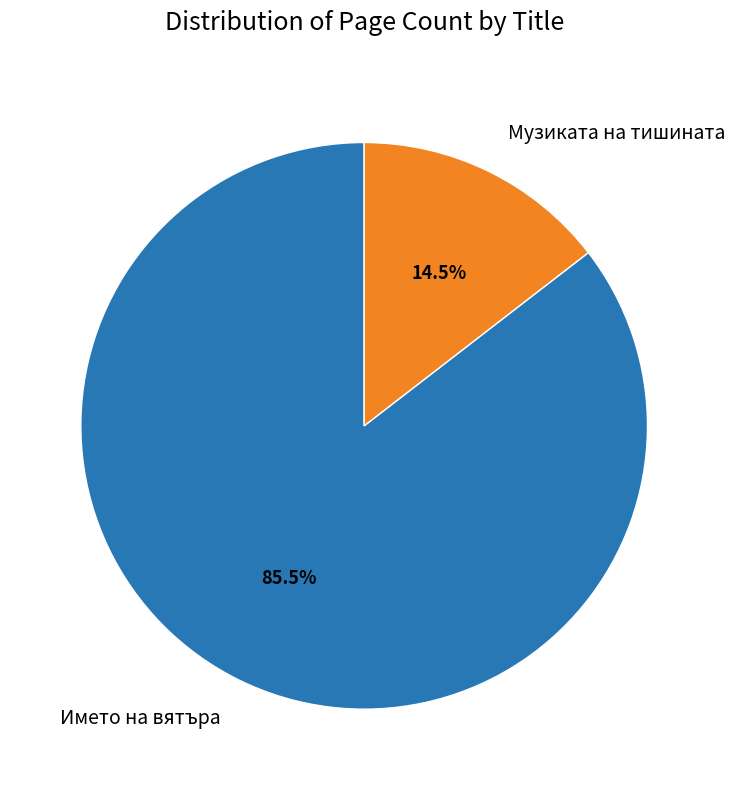

Does any single category account for the majority?

Yes